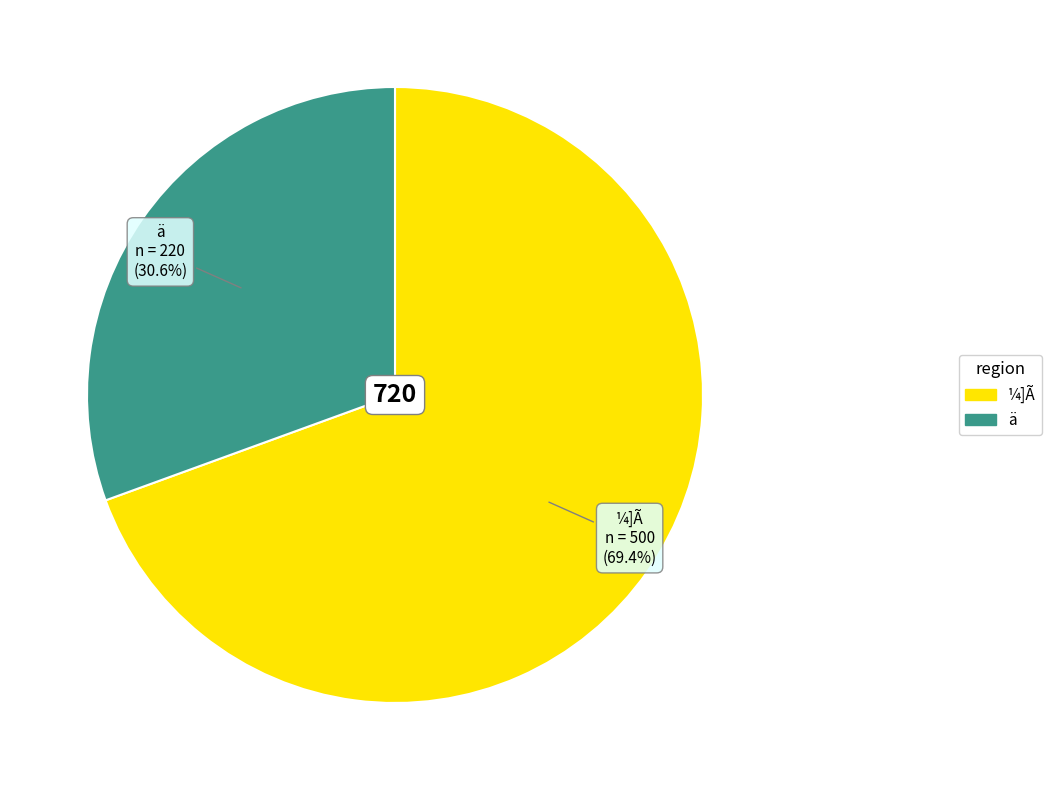

Does any single category account for the majority?

Yes